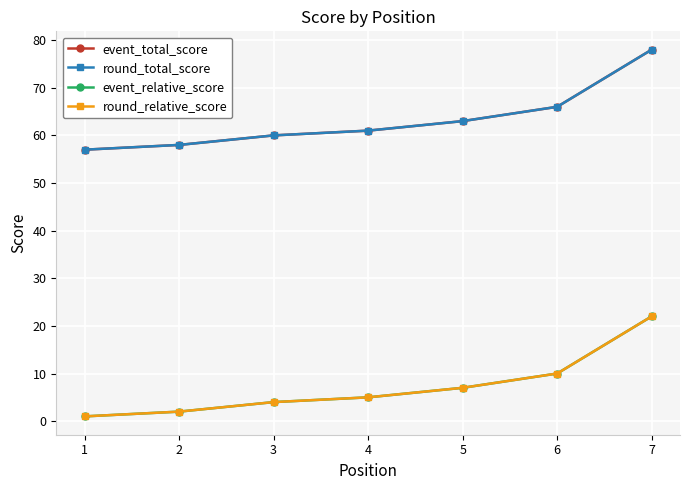

What is the sum of all round_relative_score values?

51